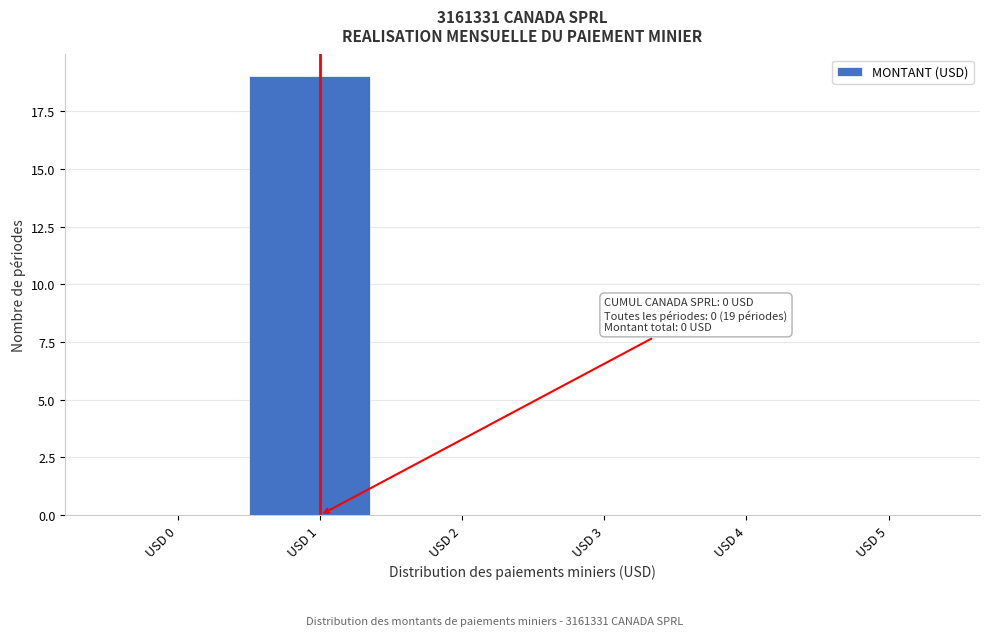

Reading right to left, extract all data points from this chart.

USD 5=0	USD 4=0	USD 3=0	USD 2=0	USD 1=19	USD 0=0